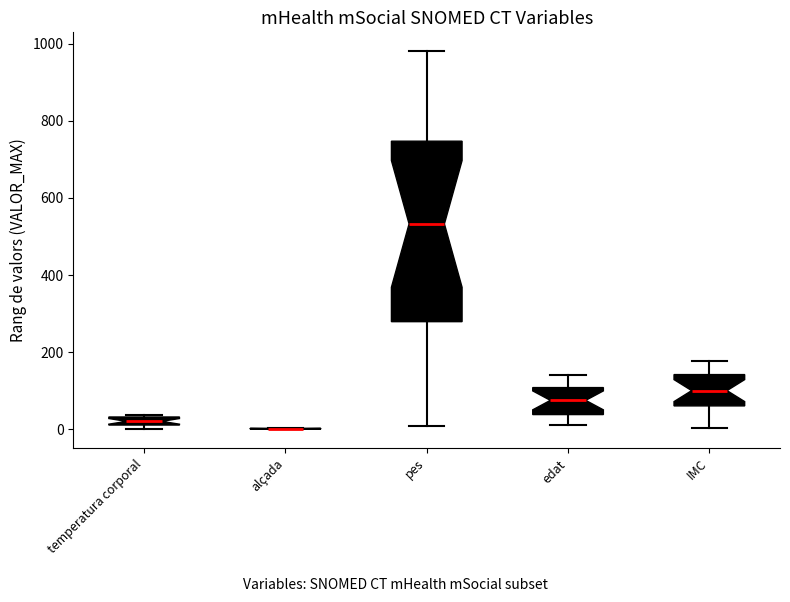

Where does the lower whisker of the box for edat end on the y-axis? The values are not printed on the chart, so give them approximately, as read against the axis.

20